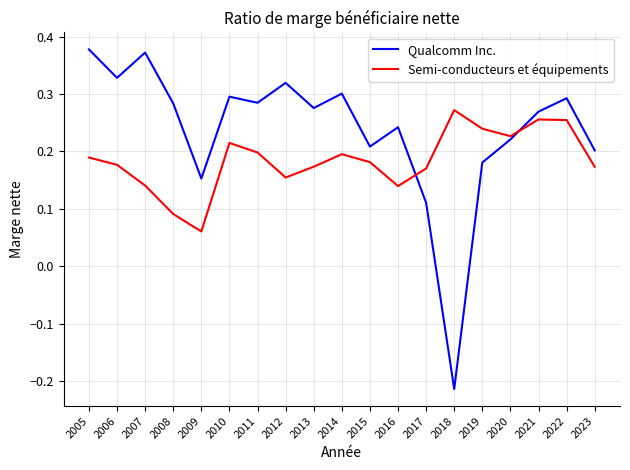

True or false: Qualcomm Inc. has more than 2 points higher than both neighbors.

True